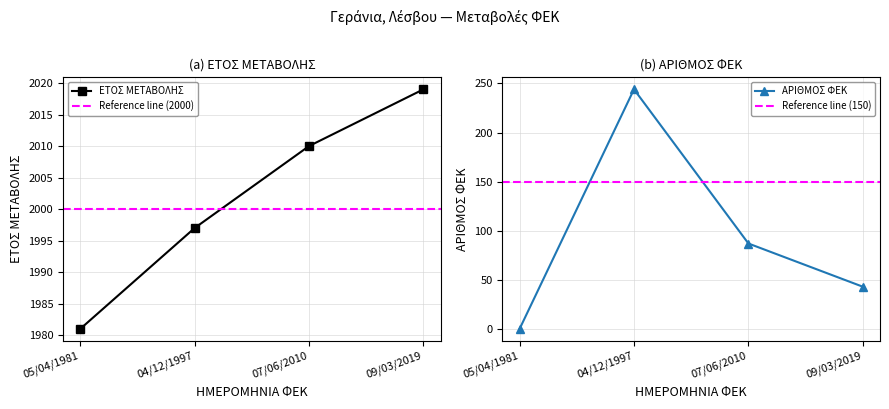

At which label does ΑΡΙΘΜΟΣ ΦΕΚ first exceed 87?

04/12/1997